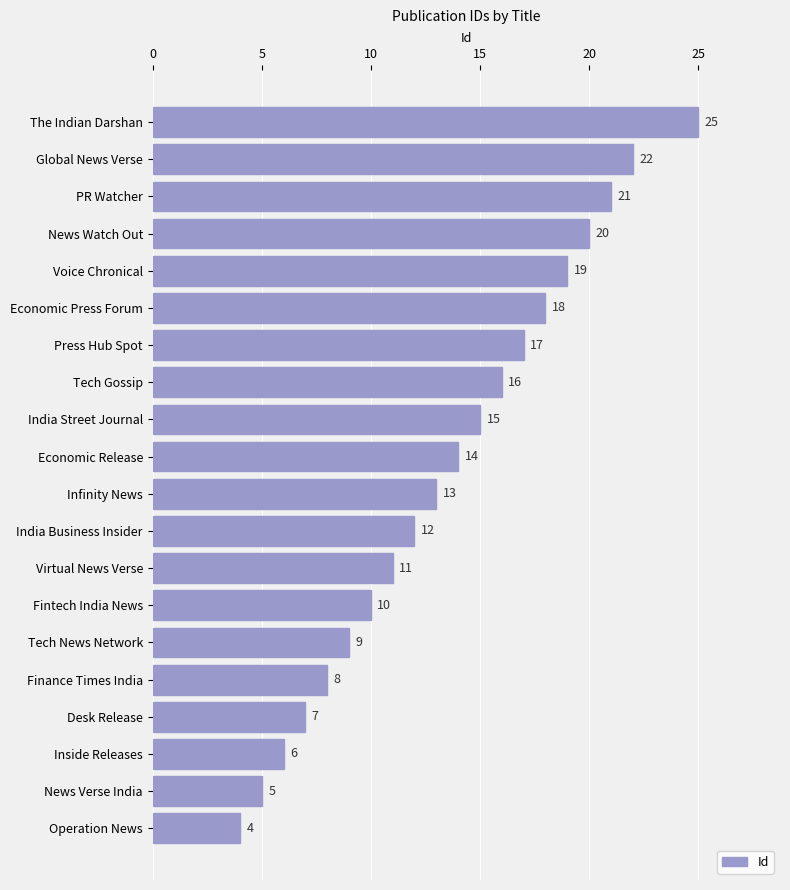

What is the average value?

14